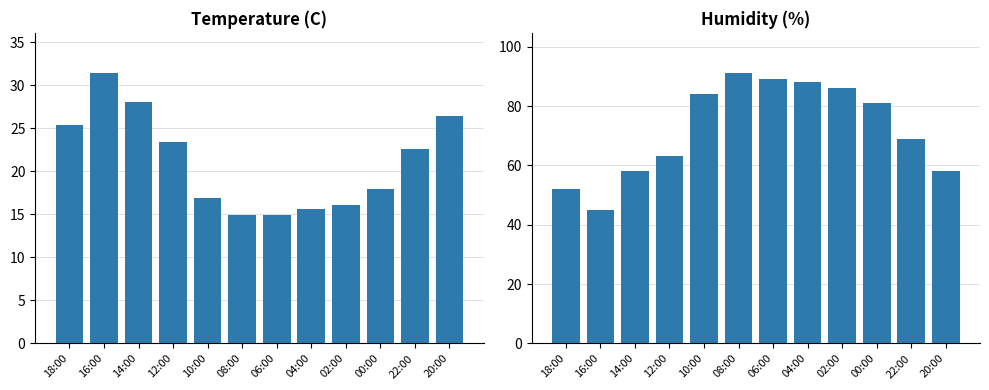

Reading left to right, list all the values displayed in this chart.

Temperature (C): 25.4	31.4	28.1	23.4	16.9	14.9	14.9	15.6	16.1	18.0	22.6	26.5
Humidity (%): 52.0	45.0	58.0	63.0	84.0	91.0	89.0	88.0	86.0	81.0	69.0	58.0